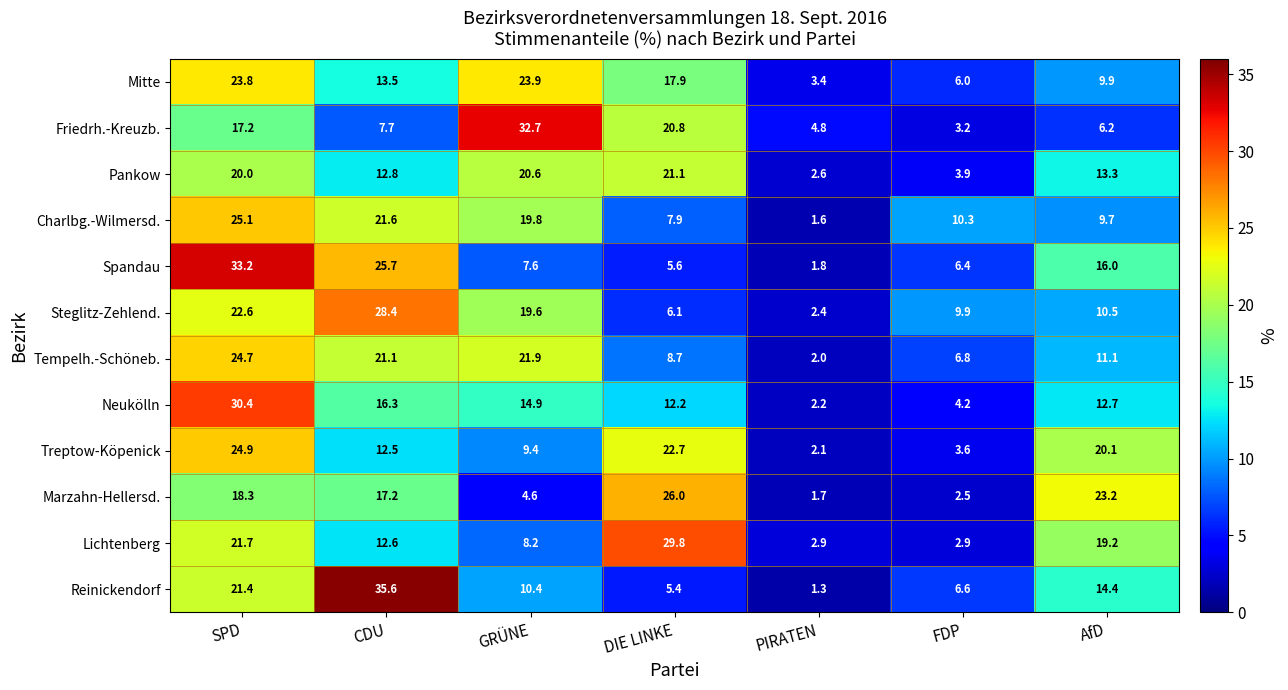

What is the sum of all Friedrh.-Kreuzb. values?

92.6